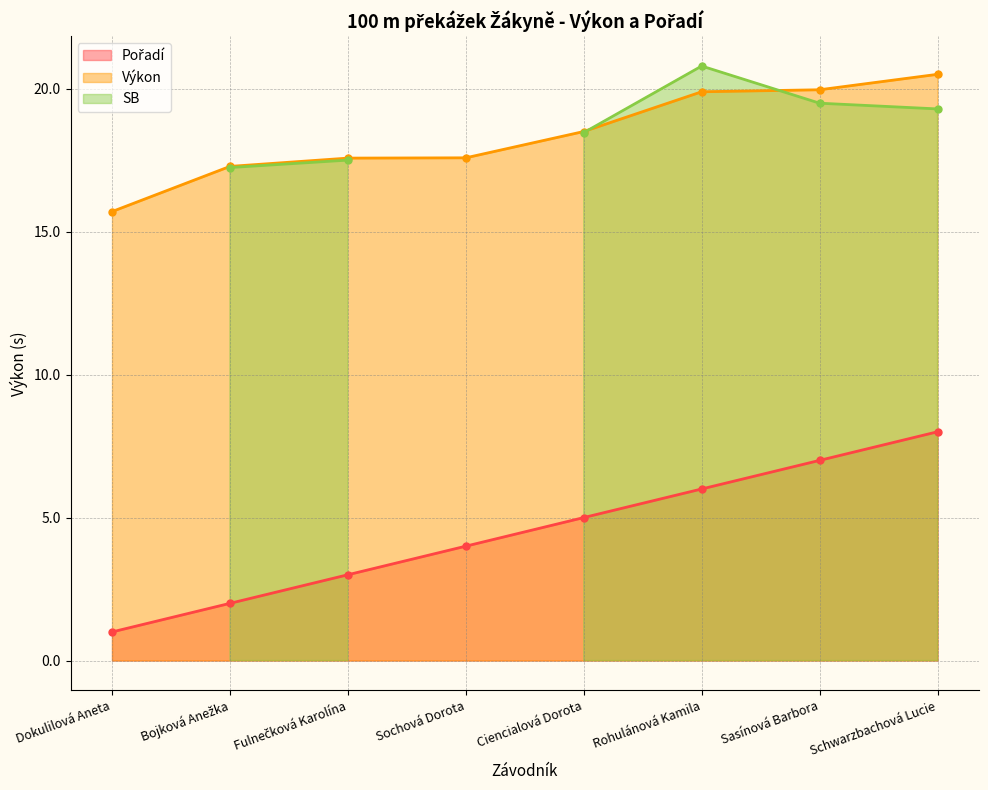

Which series has the largest total across all categories?

Výkon